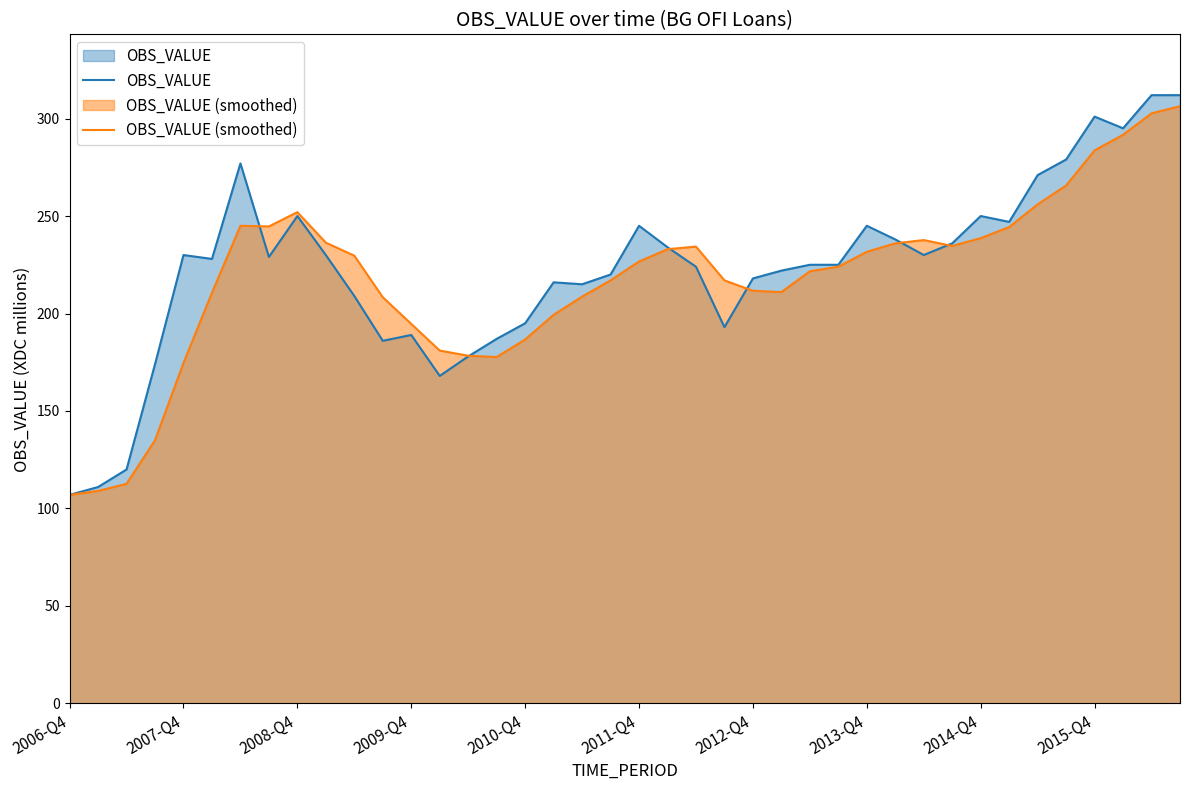

Reading left to right, transcribe all the data shown in this chart.

OBS_VALUE: 107.0	111.0	120.0	174.0	230.0	228.0	277.0	229.0	250.0	230.0	209.0	186.0	189.0	168.0	178.0	187.0	195.0	216.0	215.0	220.0	245.0	234.0	224.0	193.0	218.0	222.0	225.0	225.0	245.0	238.0	230.0	236.0	250.0	247.0	271.0	279.0	301.0	295.0	312.0	312.0
OBS_VALUE (smoothed): 107.0	109.0	112.7	135.0	174.7	210.7	245.0	244.7	252.0	236.3	229.7	208.3	194.7	181.0	178.3	177.7	186.7	199.3	208.7	217.0	226.7	233.0	234.3	217.0	211.7	211.0	221.7	224.0	231.7	236.0	237.7	234.7	238.7	244.3	256.0	265.7	283.7	291.7	302.7	306.3